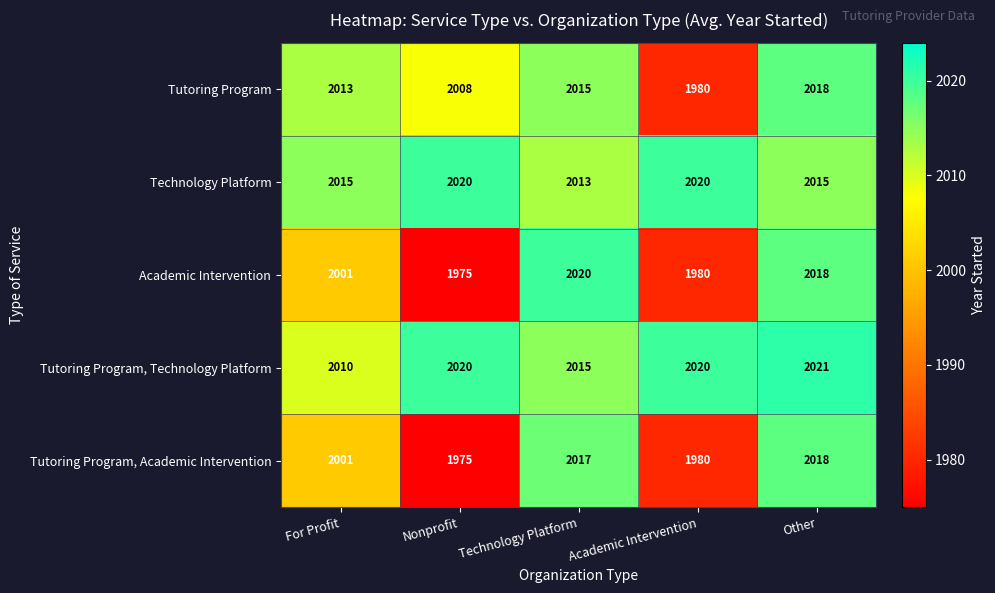

What is the maximum value for Academic Intervention?

2020